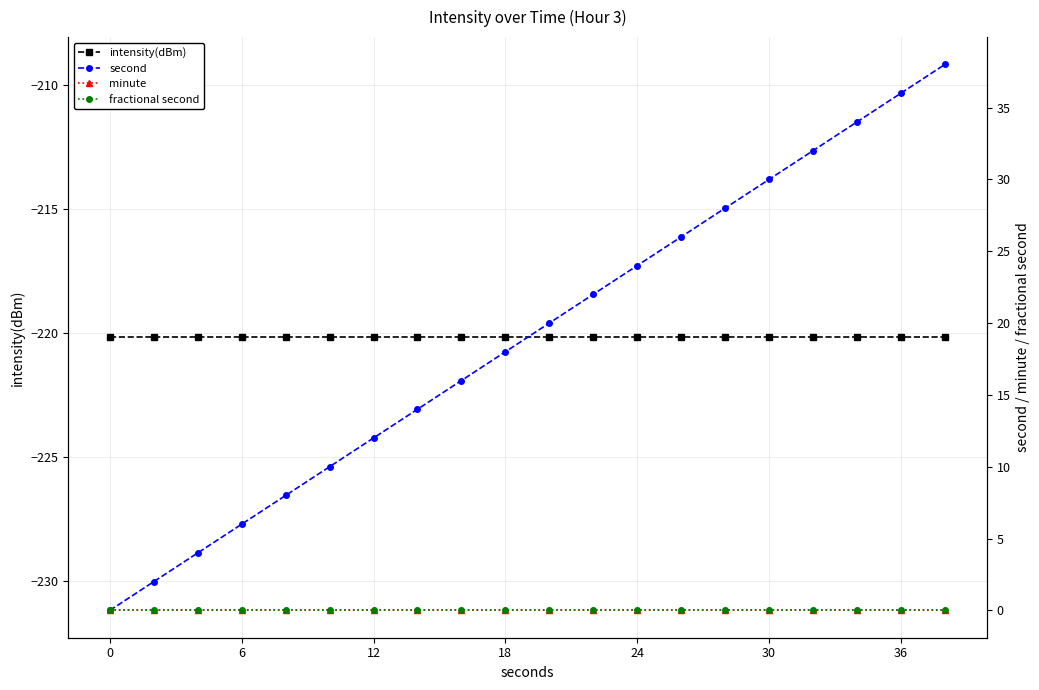

Which has a higher value, 14 or 0?

14